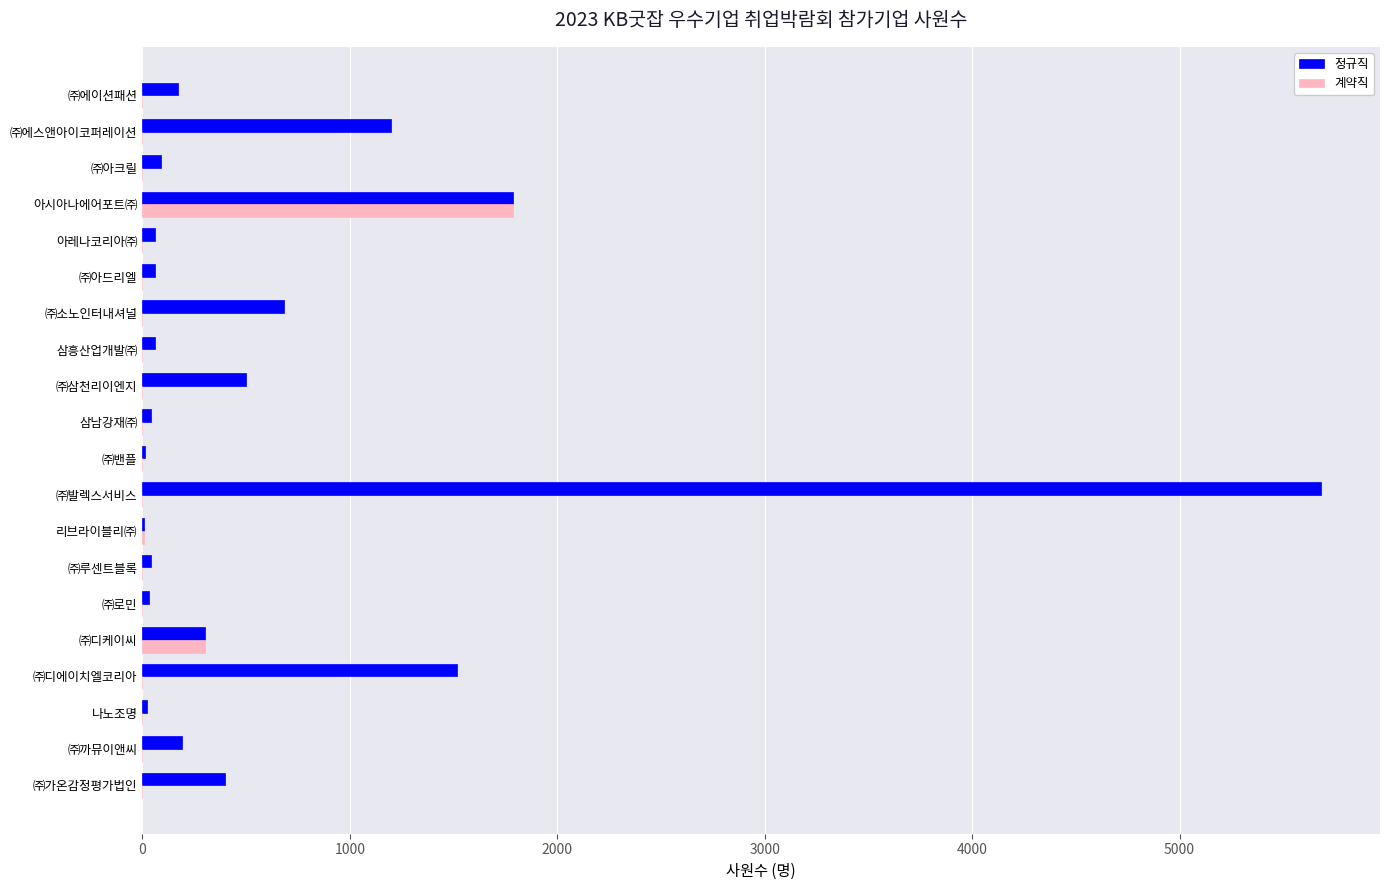

Which series has the widest spread of values?

정규직